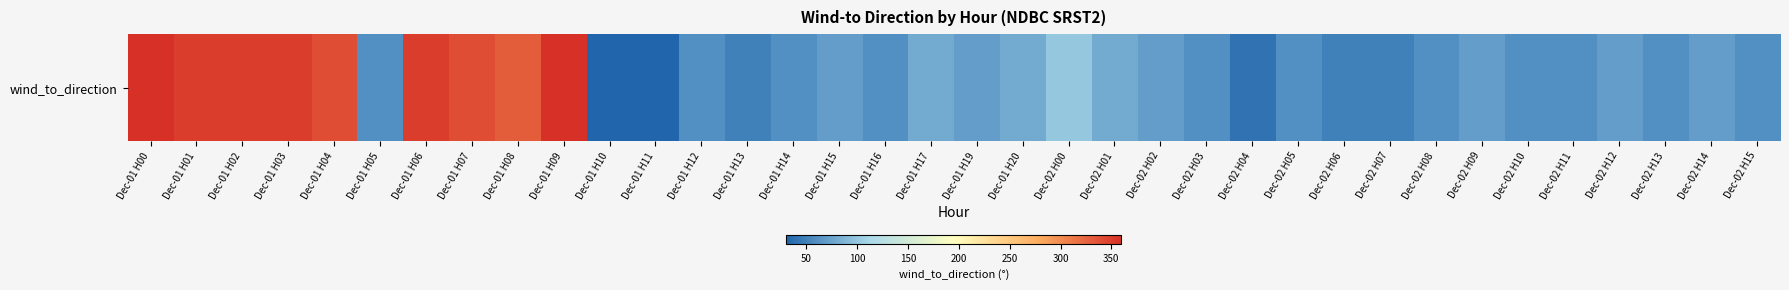

What is the difference between the maximum and minimum values?

330